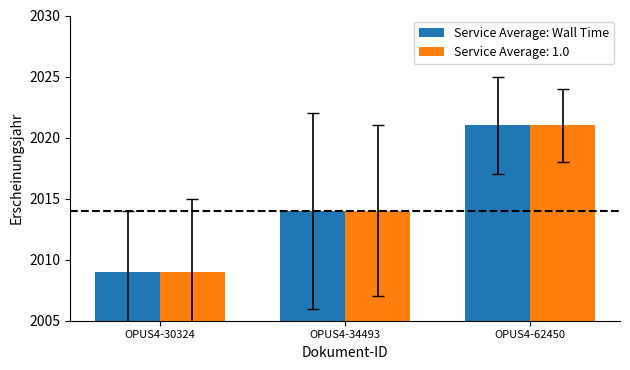

Rank the categories by Service Average: 1.0 value from highest to lowest.

OPUS4-62450, OPUS4-34493, OPUS4-30324